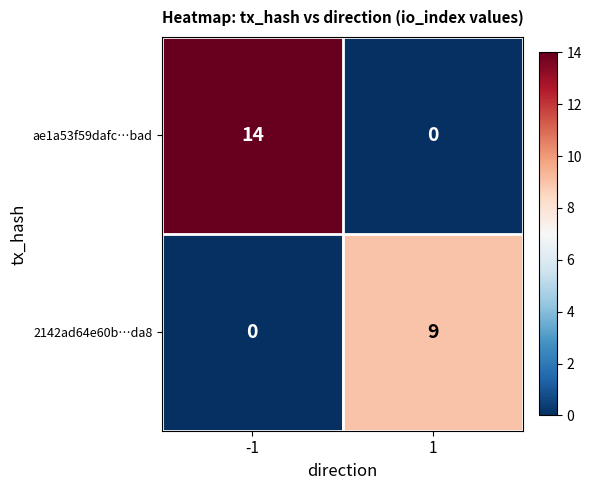

What is the difference between the maximum and minimum values in the 2142ad64e60b…da8 series?

9